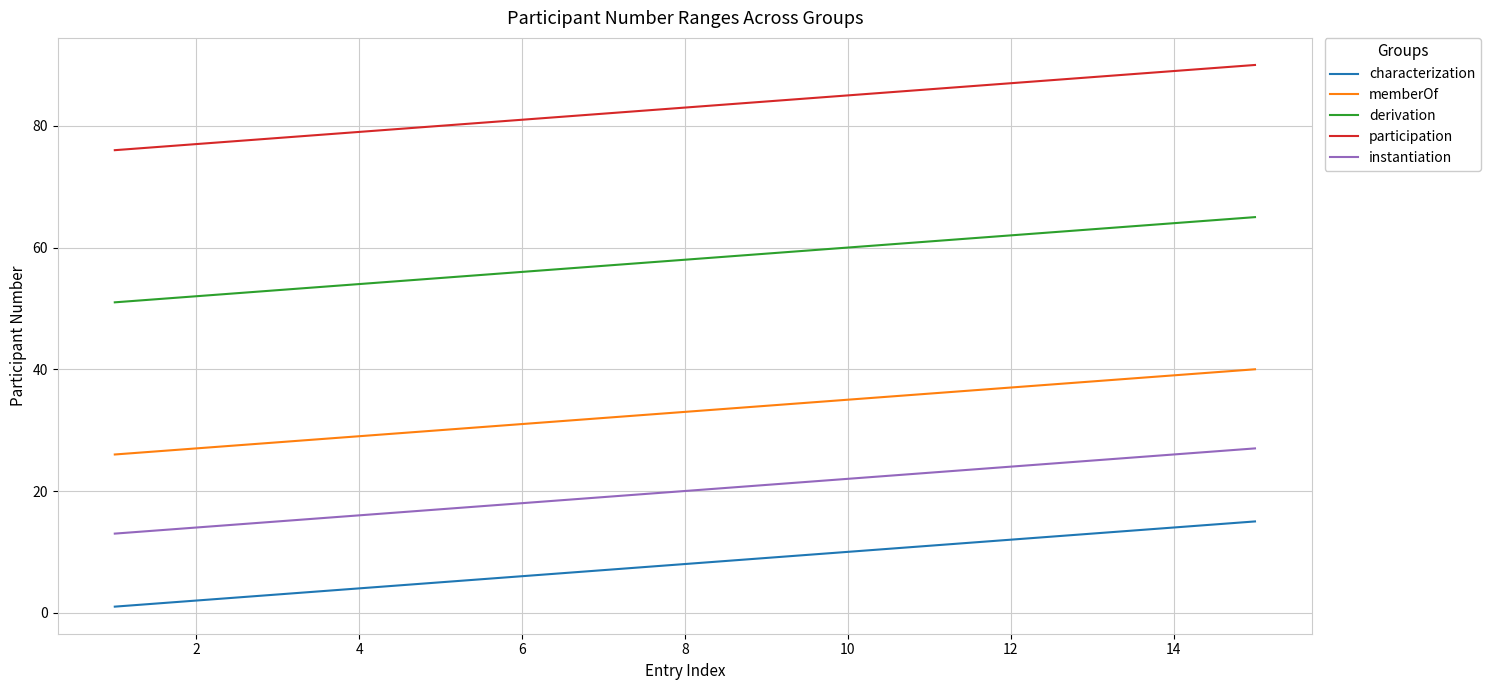

At how many categories does at least one series exceed 12?

15